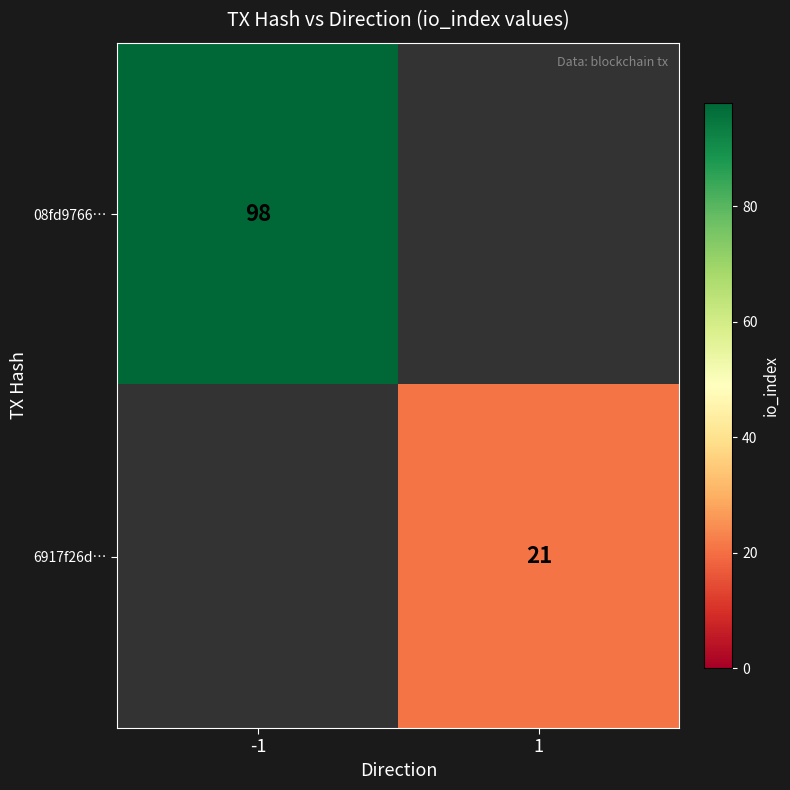

At which category does the chart reach its peak across all series?

-1